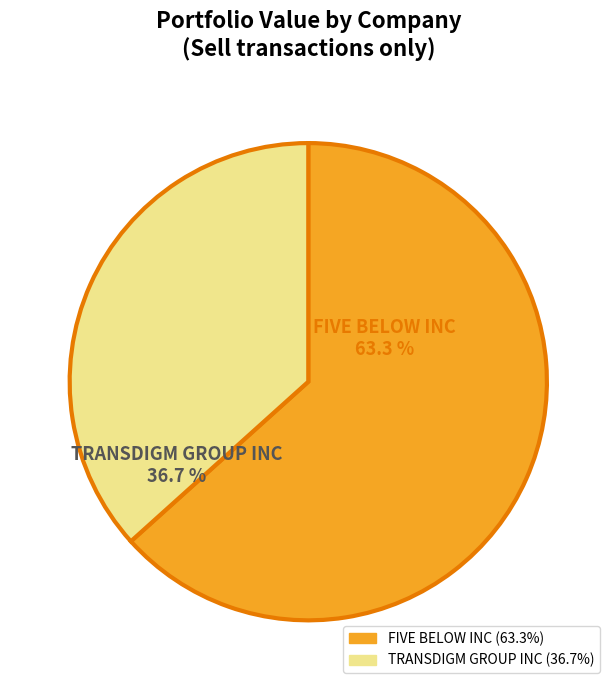

Rank the categories by value from lowest to highest.

TRANSDIGM GROUP INC, FIVE BELOW INC